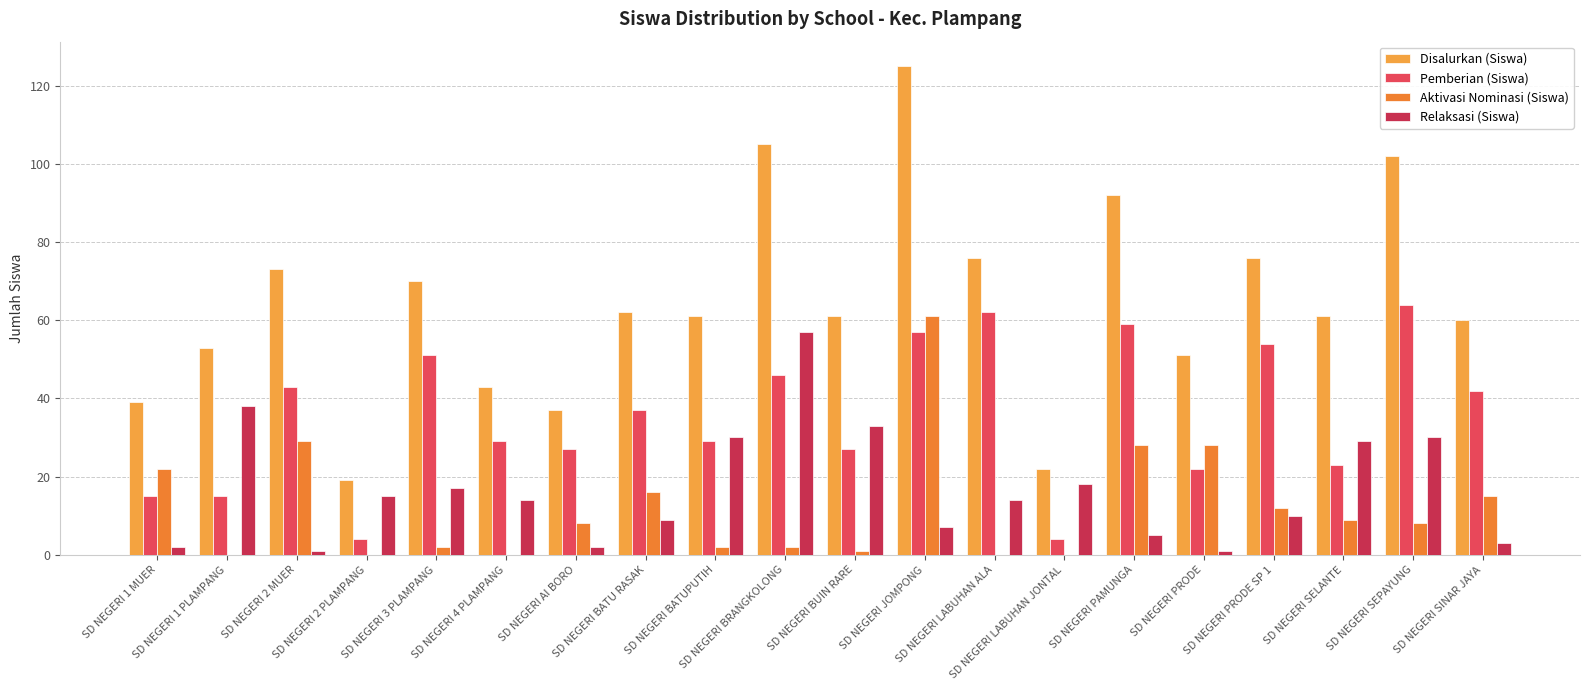

Count the number of data series in this chart.

4